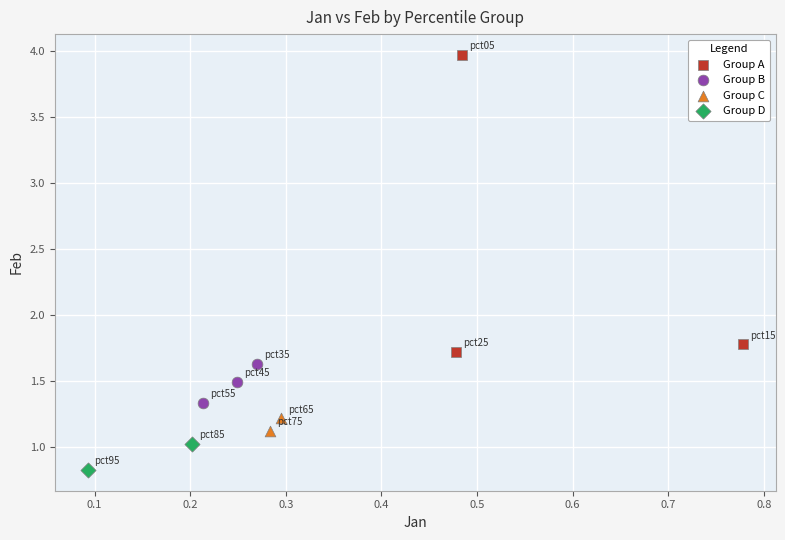

Which series has the largest Y range (max minus min)?

Group A